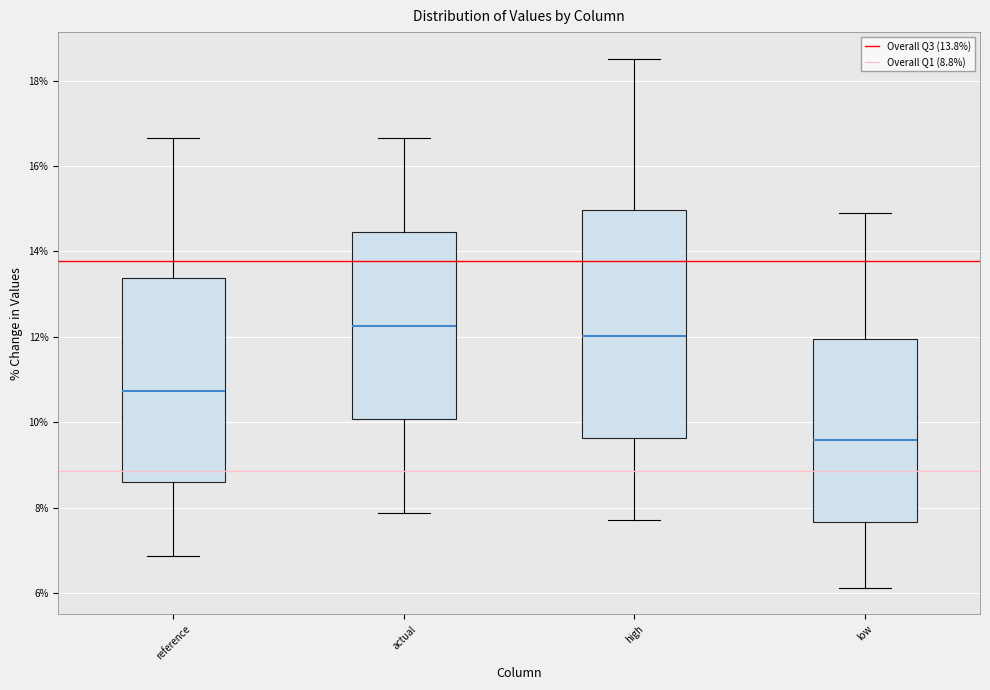

Comparing the boxes themselves (not the whiskers), which one is the tallest?

high